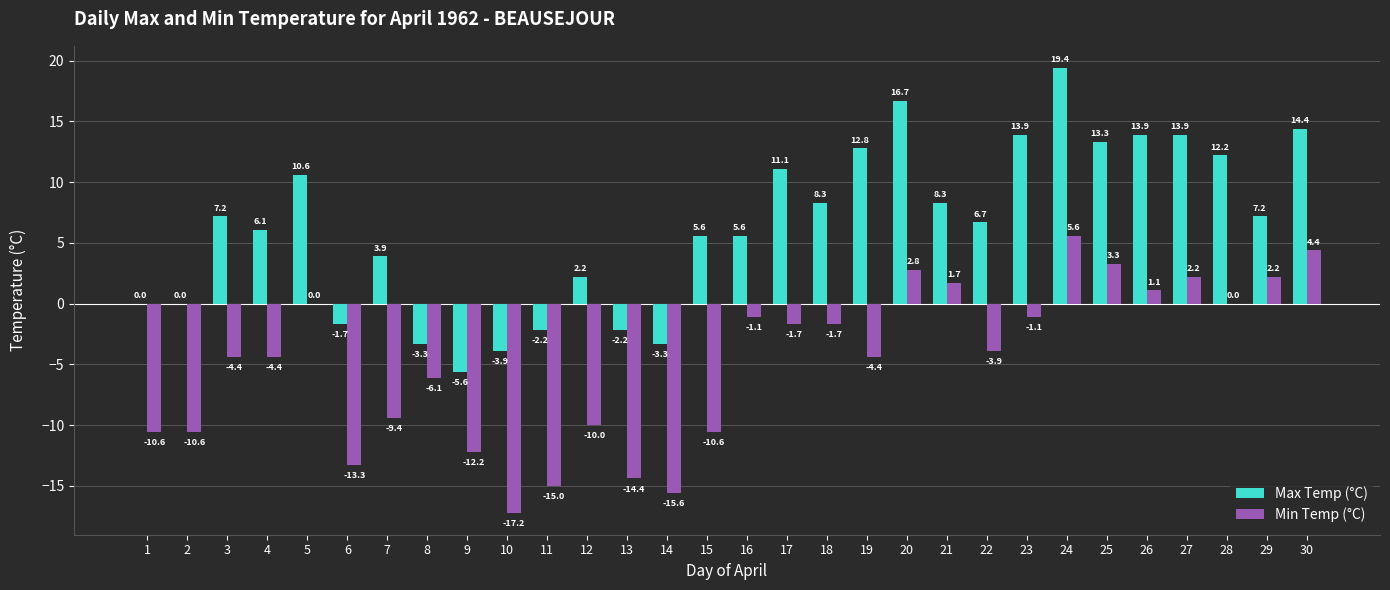

The value of Max Temp (°C) at 22 is 12.0. True or false?

False